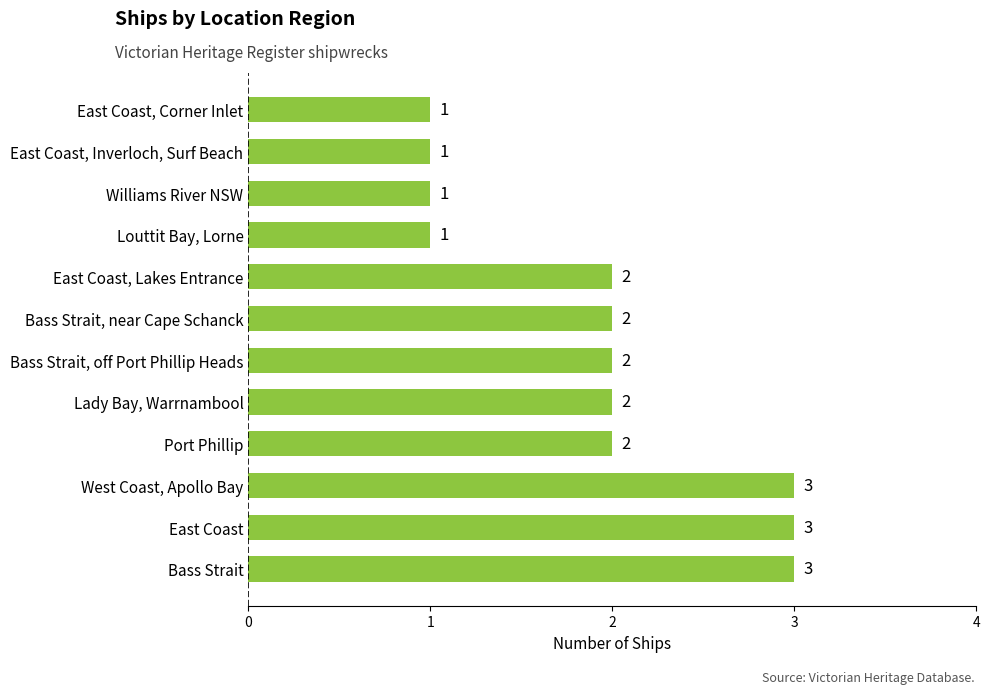

What is the average value?

2